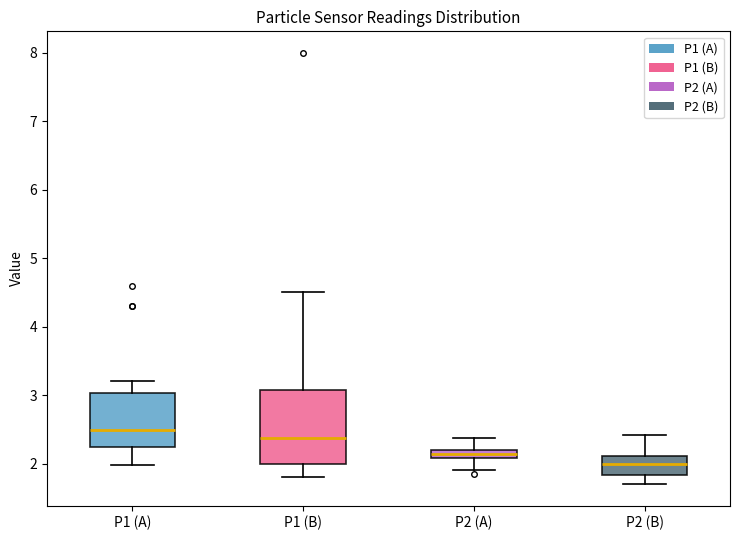

Where does the upper whisker of the box for P2 (A) end on the y-axis? The values are not printed on the chart, so give them approximately, as read against the axis.

2.4